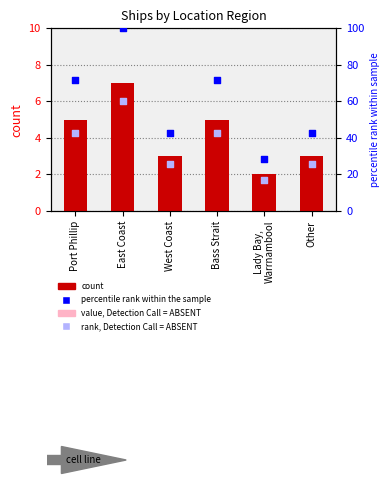

Which series contains the lowest Y value?

count